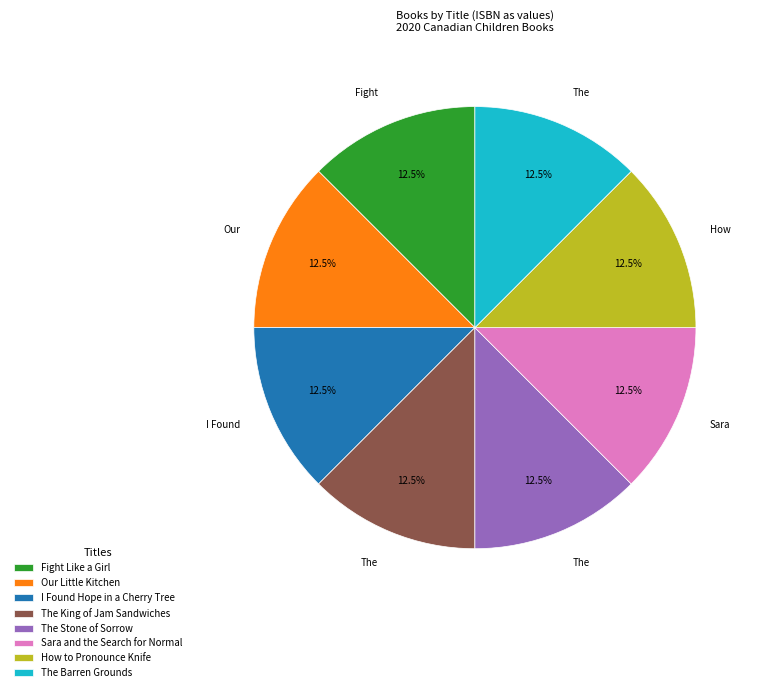

What is the ratio of the value at The Stone of Sorrow to the value at Fight Like a Girl?

1.0